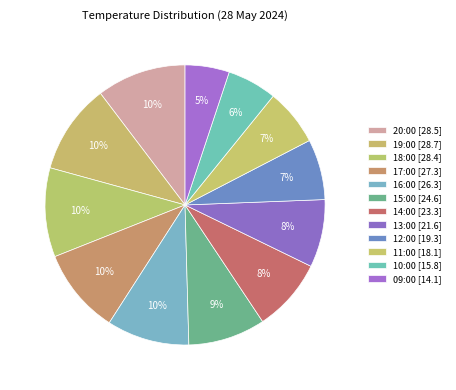

To the nearest percent, what percentage of the pie is 18:00?

10%